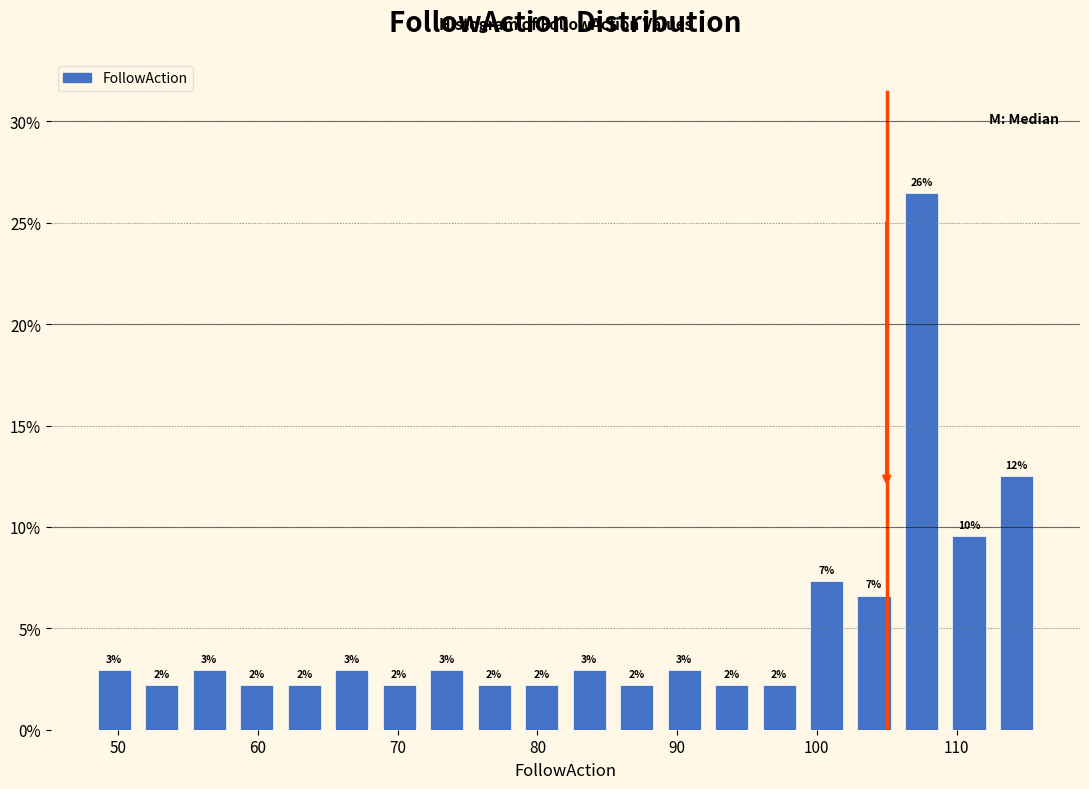

Read against the x-axis, roughly where is the centre of the tallest bar?

108